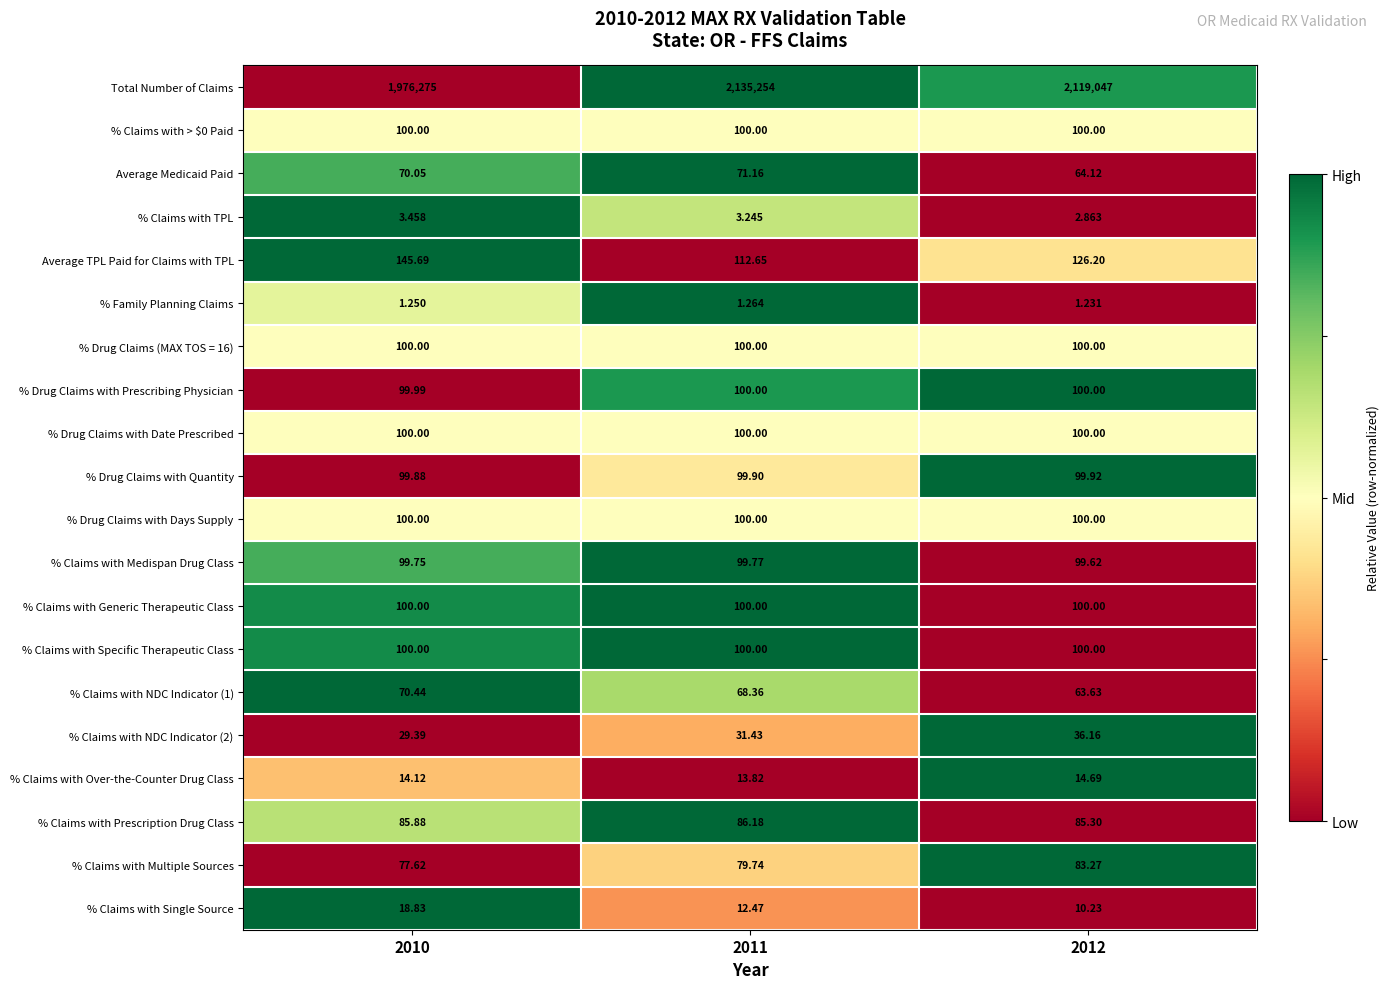

Which series has the largest total across all categories?

Total Number of Claims